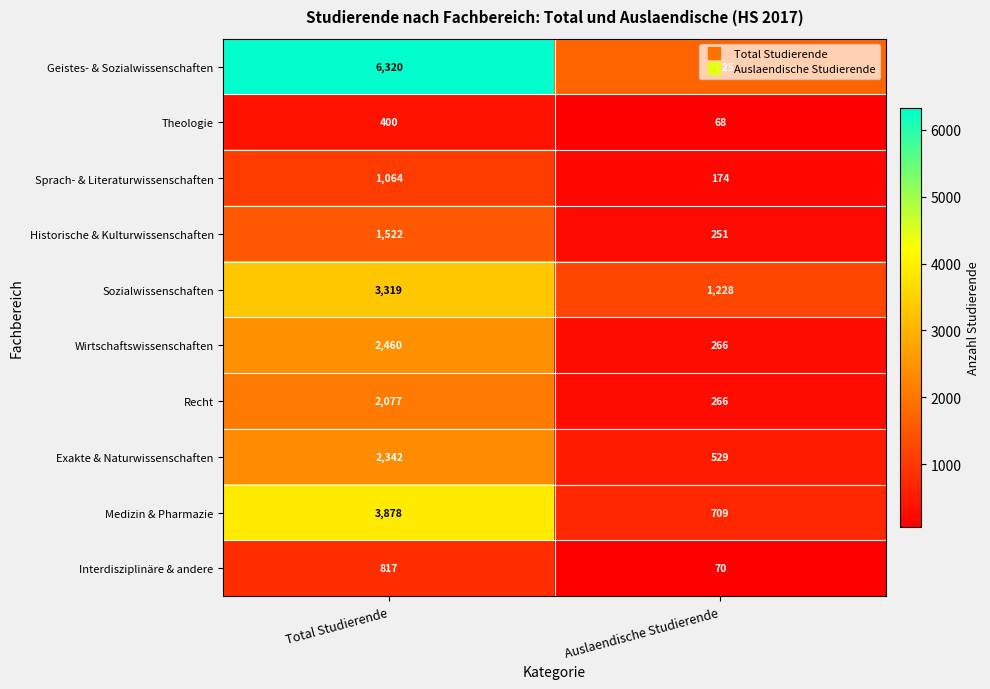

What is the sum of all Geistes- & Sozialwissenschaften values?

8045